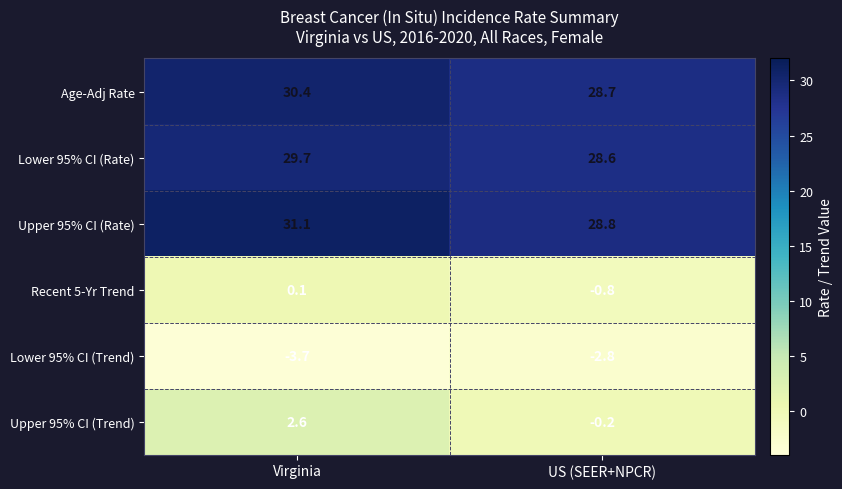

The Upper 95% CI (Trend) series shows 2.6 at Virginia. True or false?

True